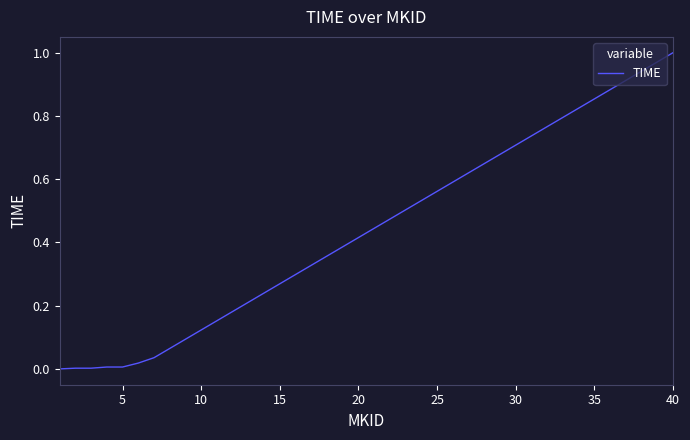

Which category has the highest value across all series?

40